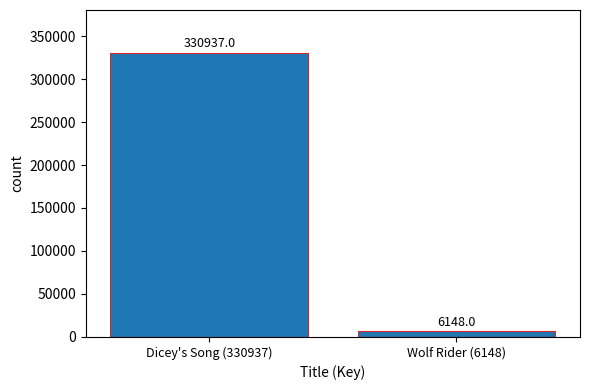

What is the difference between the maximum and minimum values?

324789